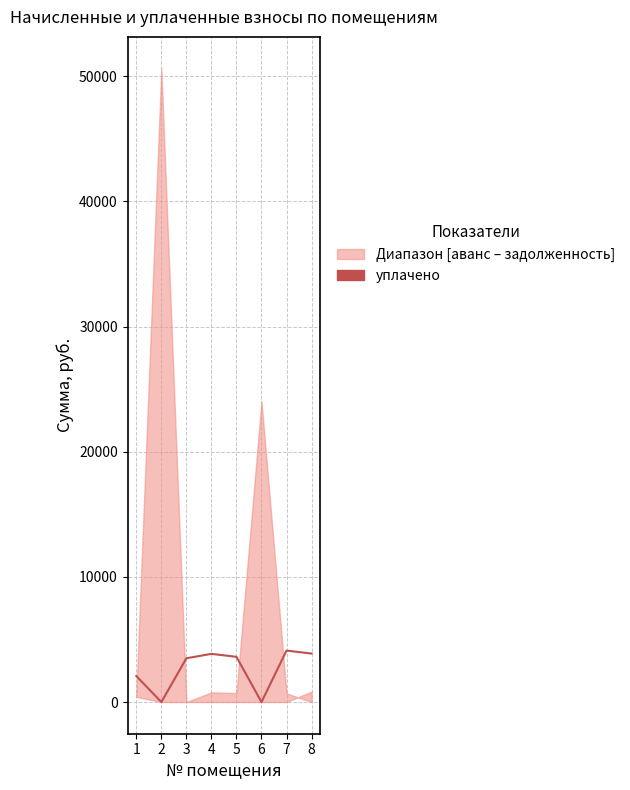

Which label corresponds to the largest value in the chart?

7